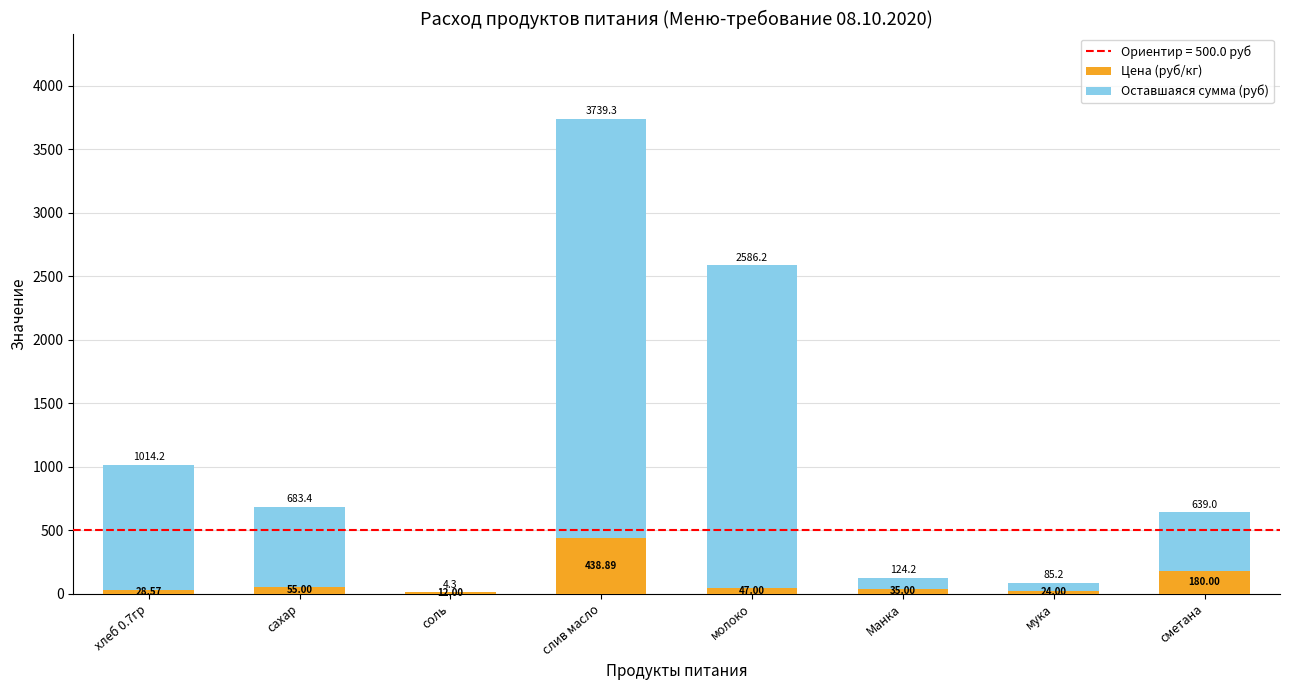

At which category is the sum across all series the highest?

слив масло